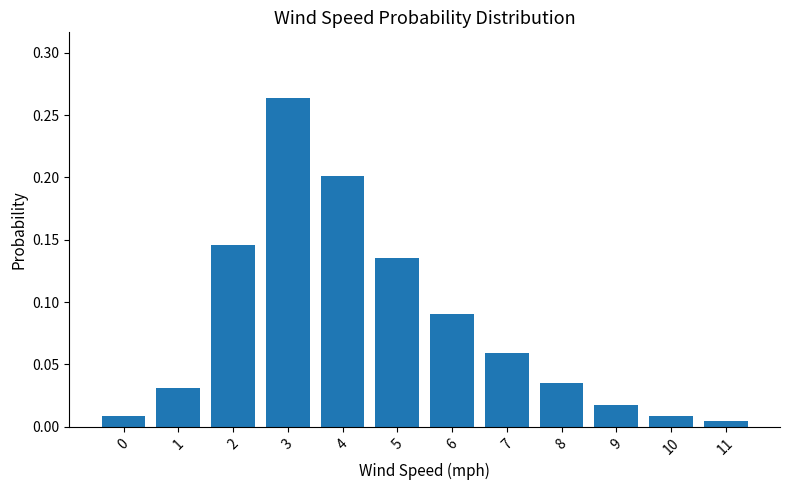

Are the bars grouped side by side (vs. stacked)?

No